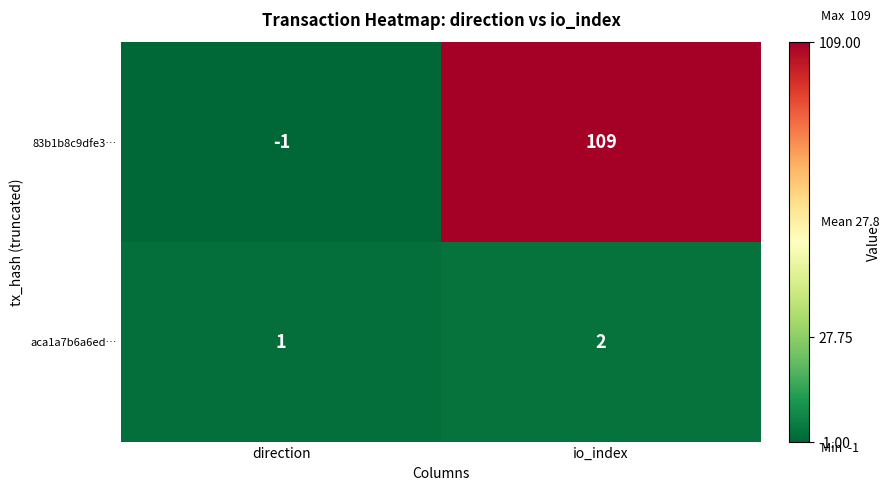

List the labels in order of aca1a7b6a6ed… value, smallest first.

direction, io_index